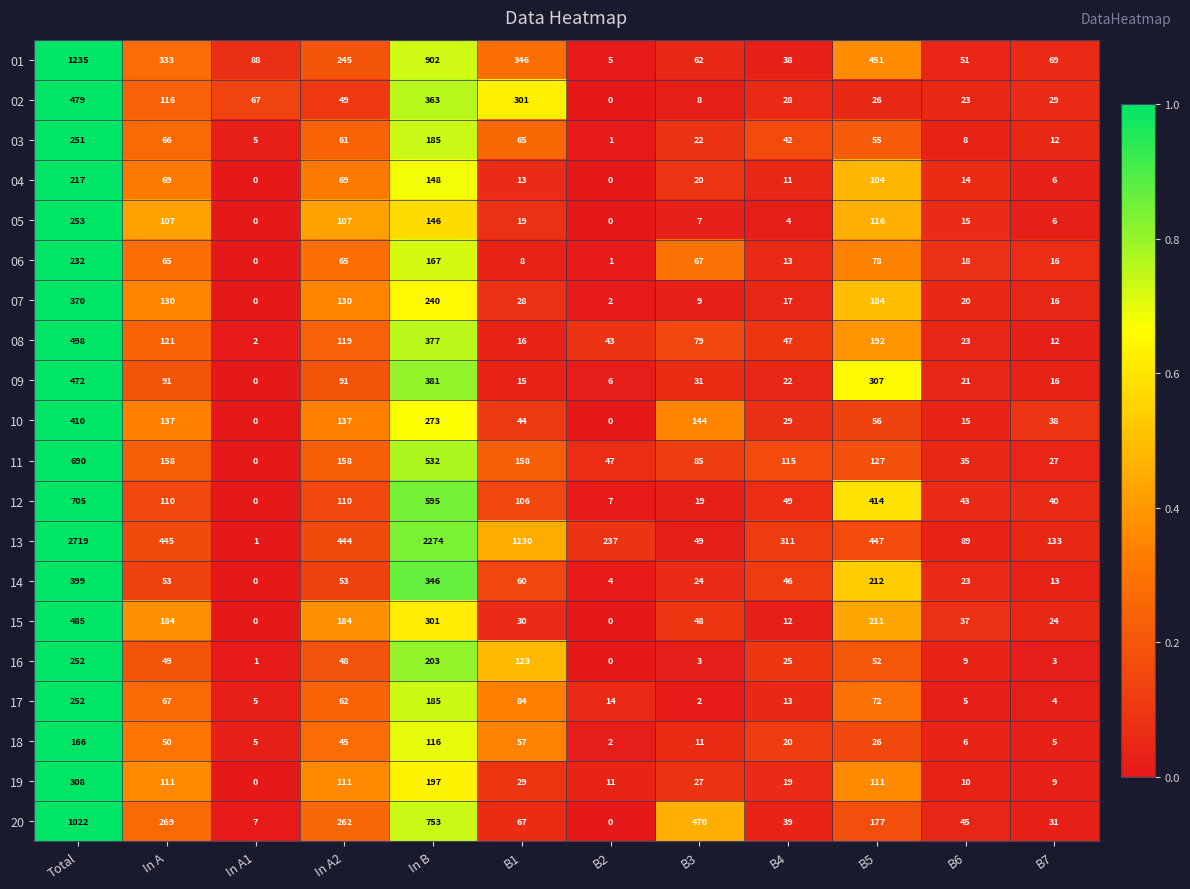

Is it true that 01 equals 38 at B4?

True